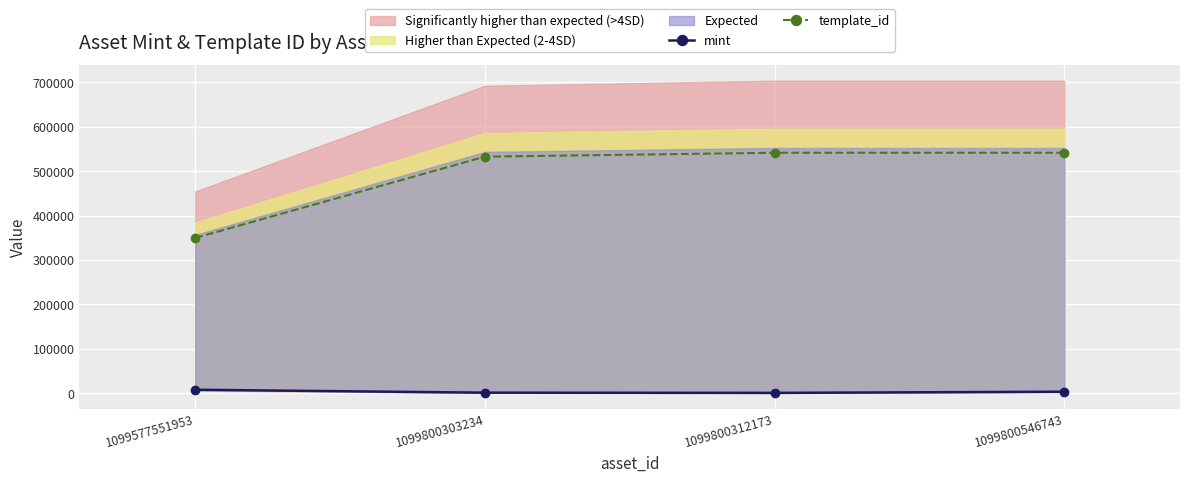

What is the average value of the template_id series?

491284